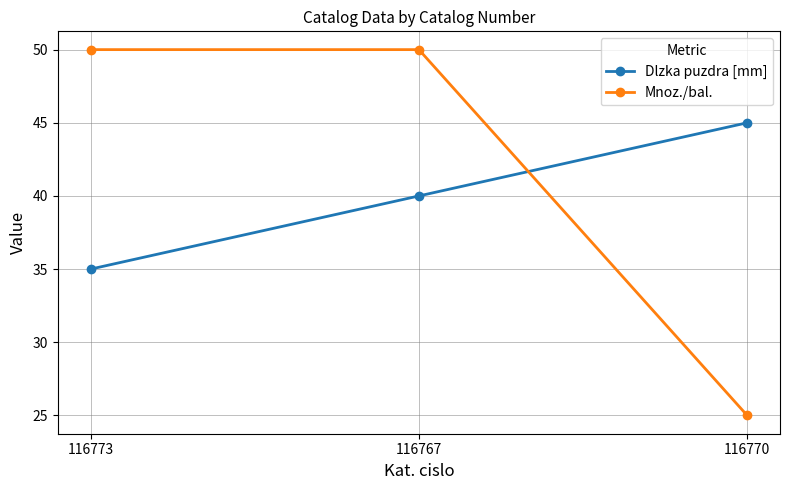

Count the Mnoz./bal. values in the range 25 to 50.

3